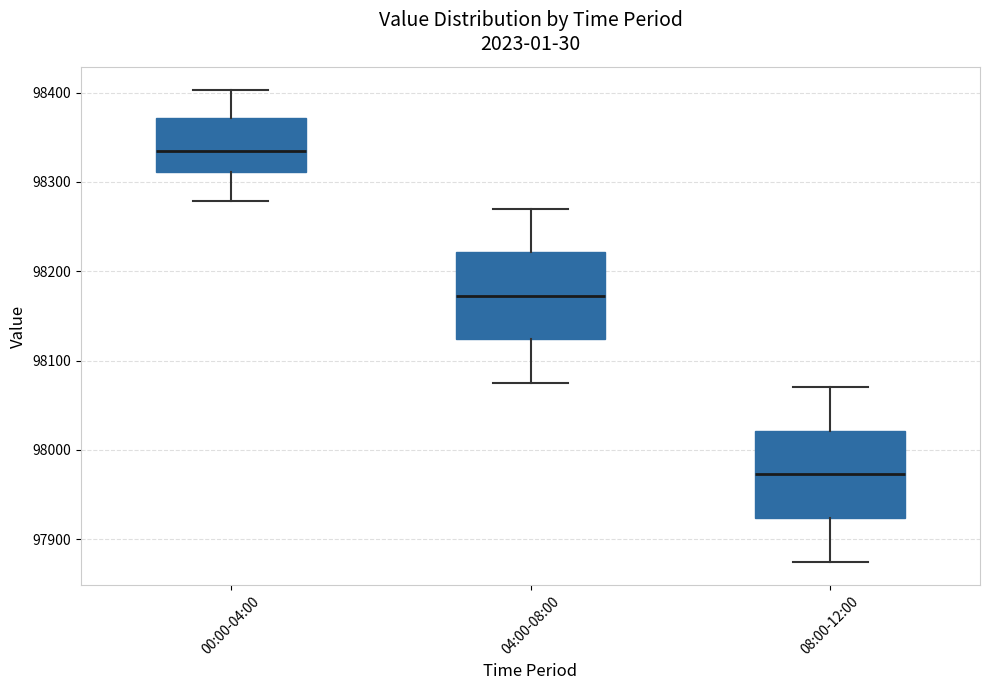

Which box has the lowest median line?

08:00-12:00